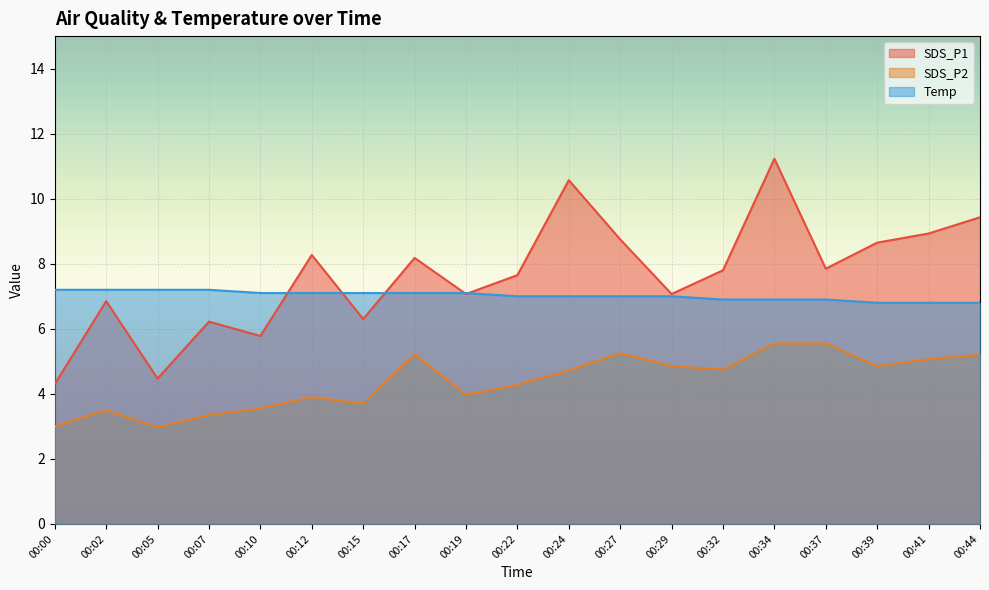

What is the sum of the Temp values at 00:27 and 00:34?

13.9